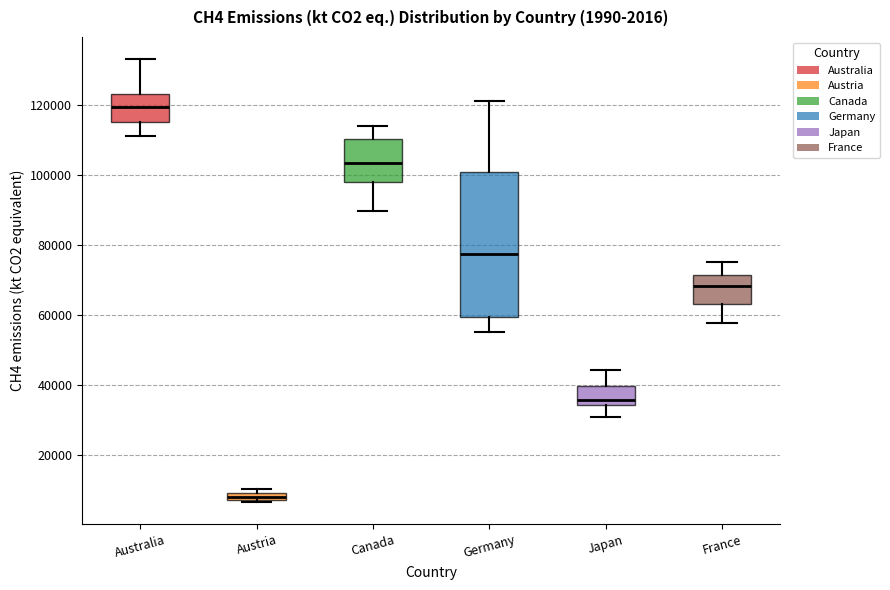

Comparing the boxes themselves (not the whiskers), which one is the tallest?

Germany